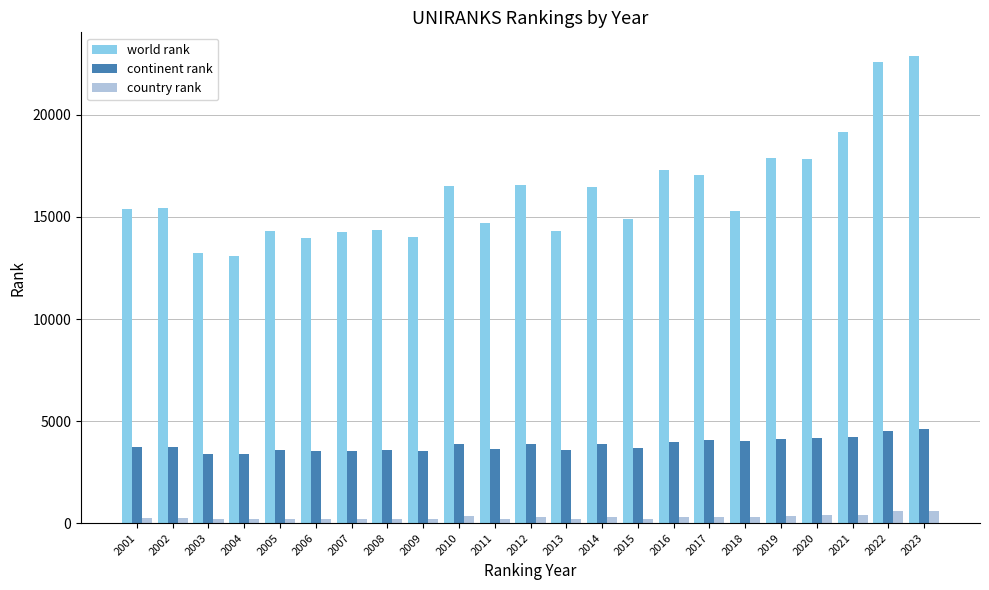

What is the total value across all series at 2015?

18767